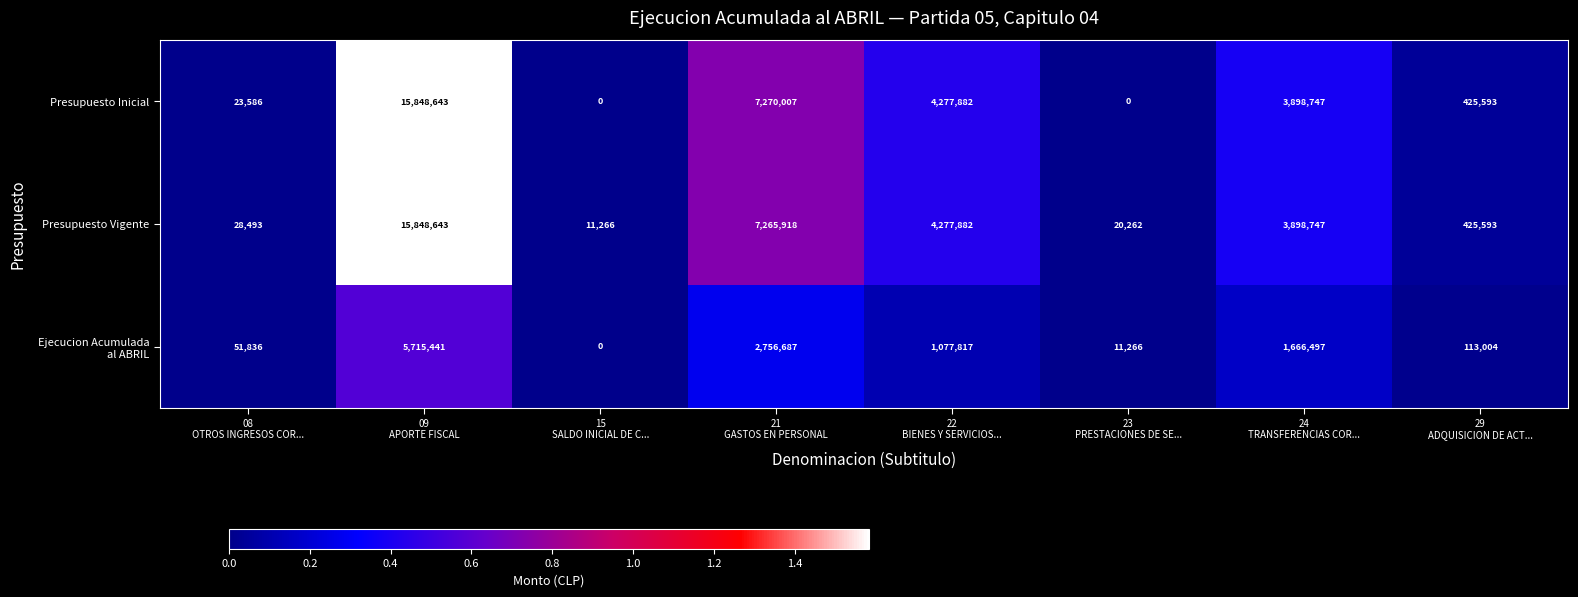

What is the difference between the highest and lowest values at 08
OTROS INGRESOS COR...?

28250